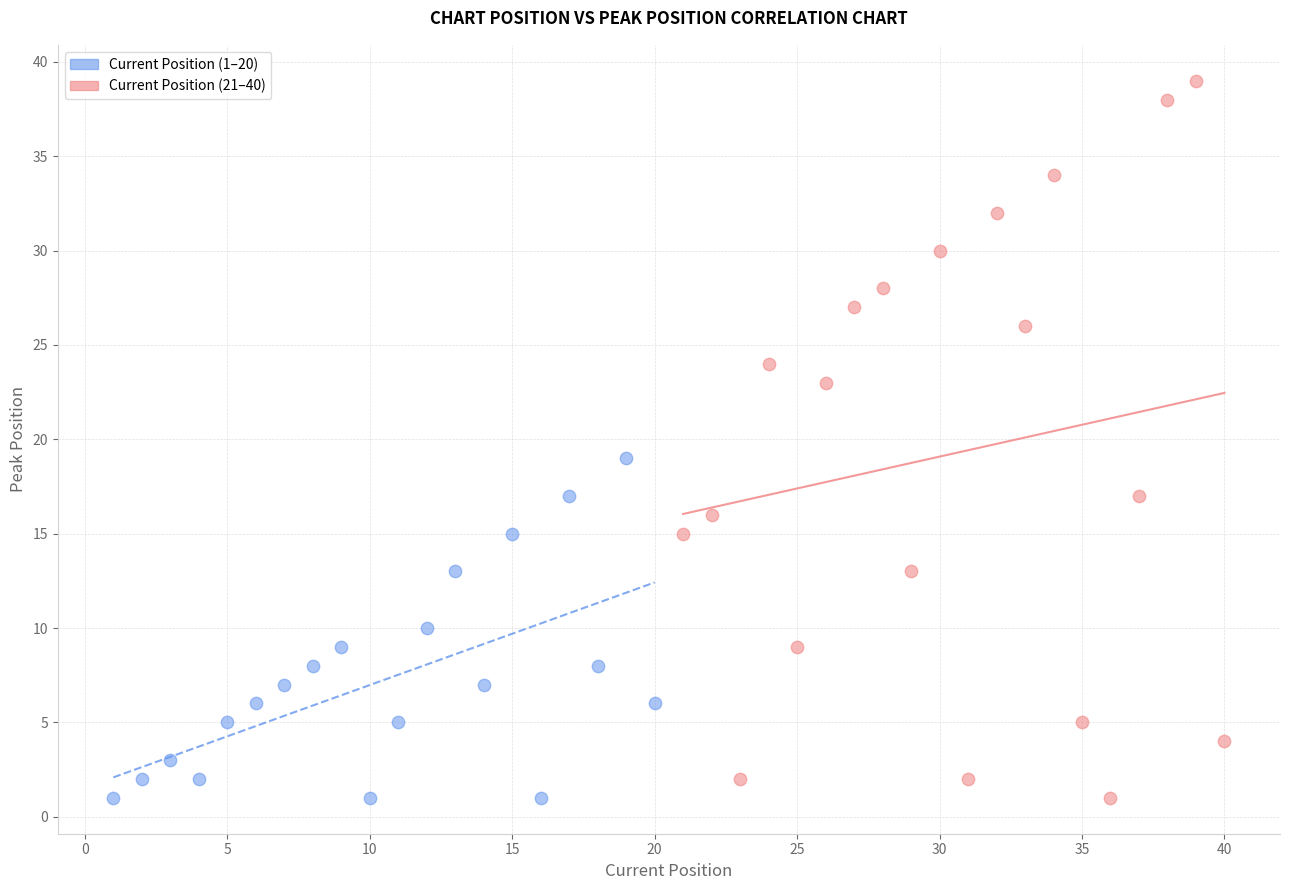

Which series contains the highest Y value?

Current Position (21–40)